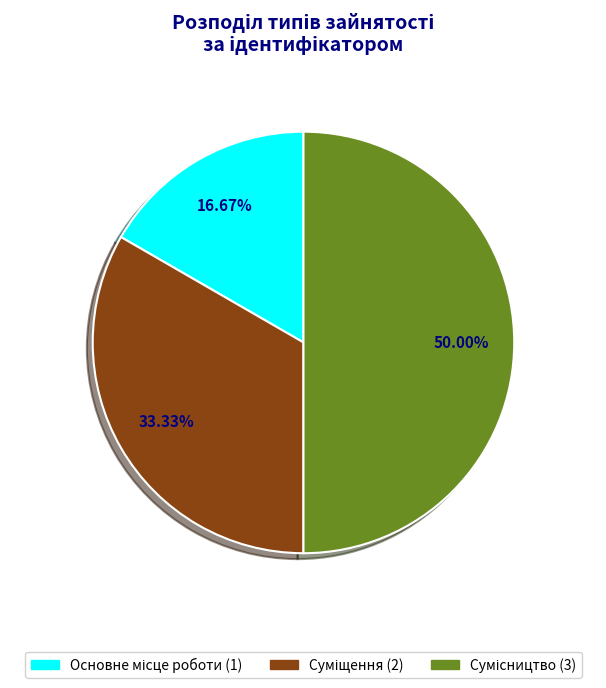

To the nearest percent, what is the difference between the largest and smallest slice percentages?

33%